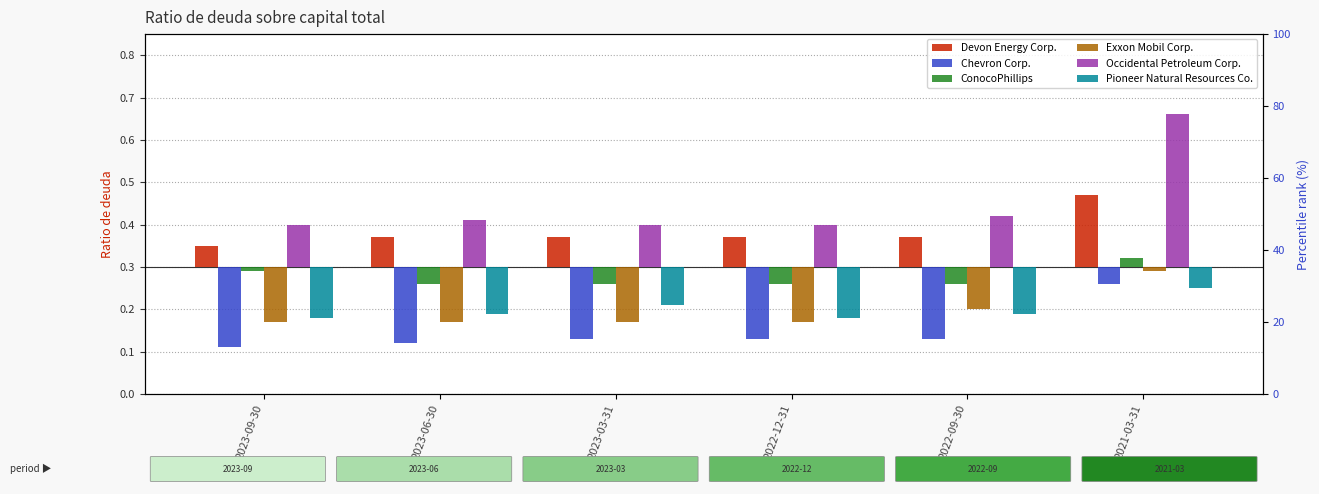

What is the label of the 4th bar from the right?

2023-03-31